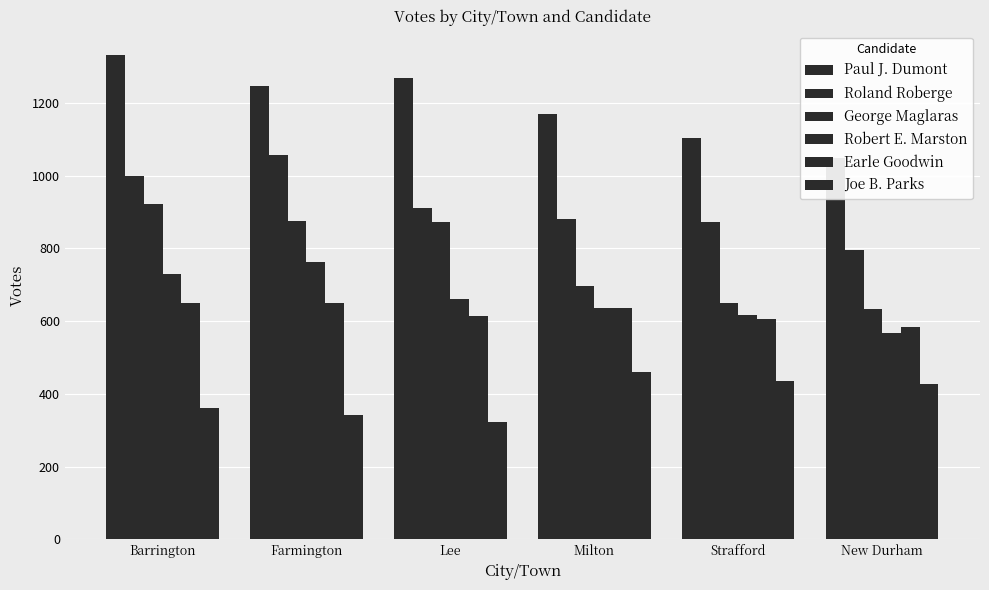

What is the value of the George Maglaras bar at the 5th from the left?

649